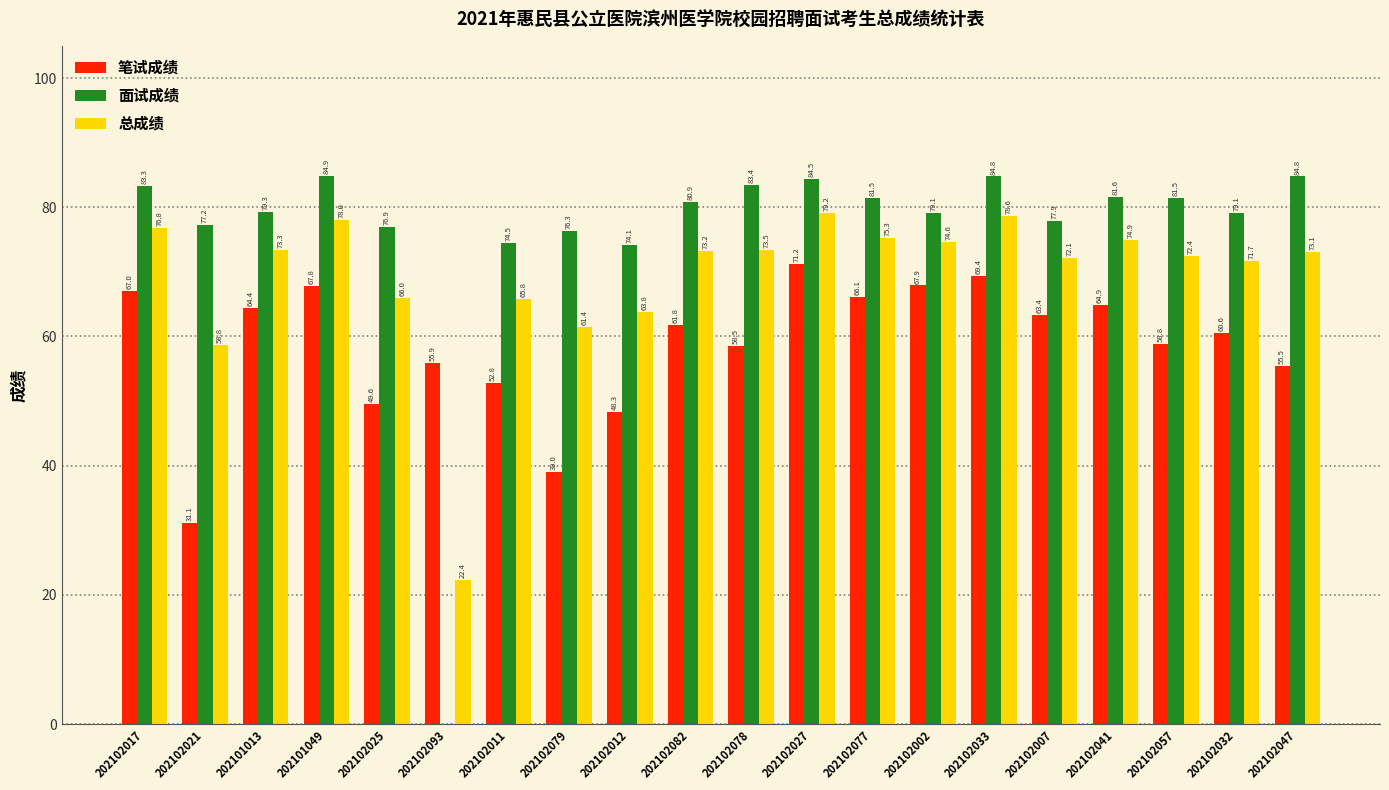

Which series has the largest total across all categories?

面试成绩